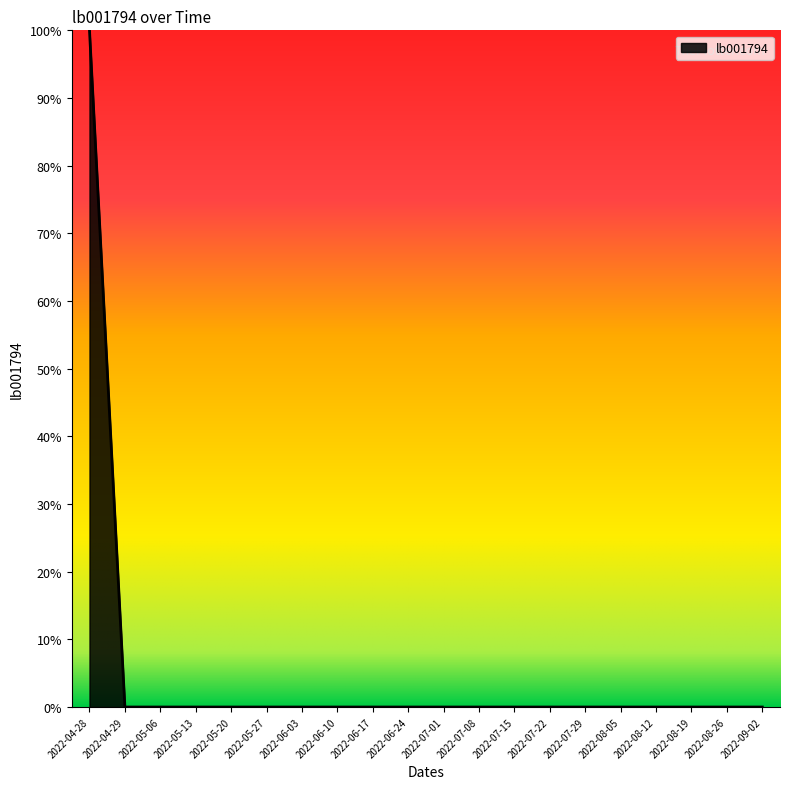

Which has a higher value, 2022-08-12 or 2022-04-28?

2022-04-28